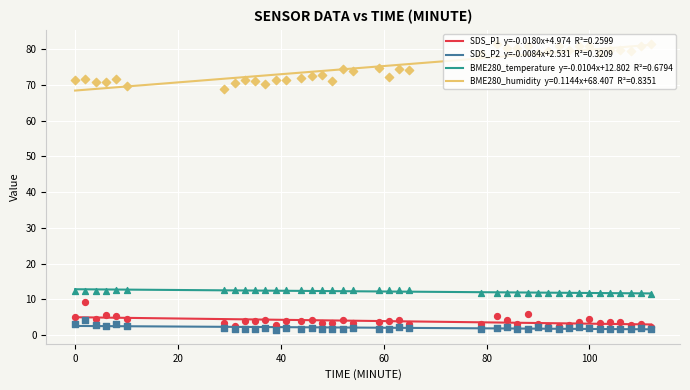

Which series has the largest Y range (max minus min)?

BME280_humidity